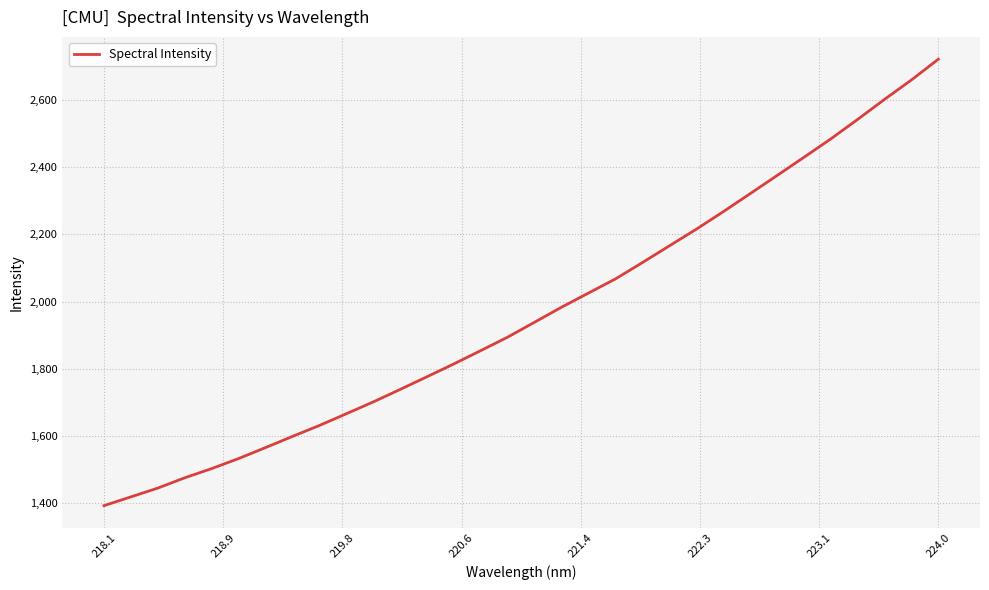

What is the greatest value displayed?

2721.9